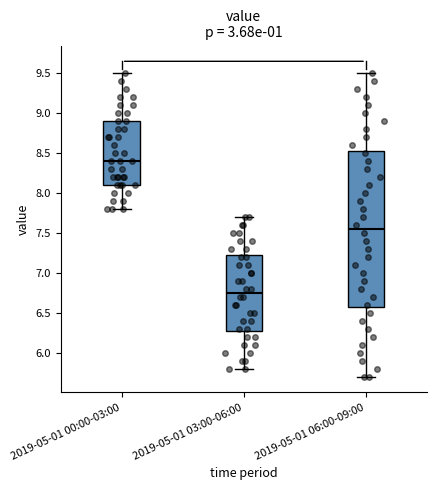

Which box is the tallest, from its lower edge to its upper edge?

2019-05-01 06:00-09:00